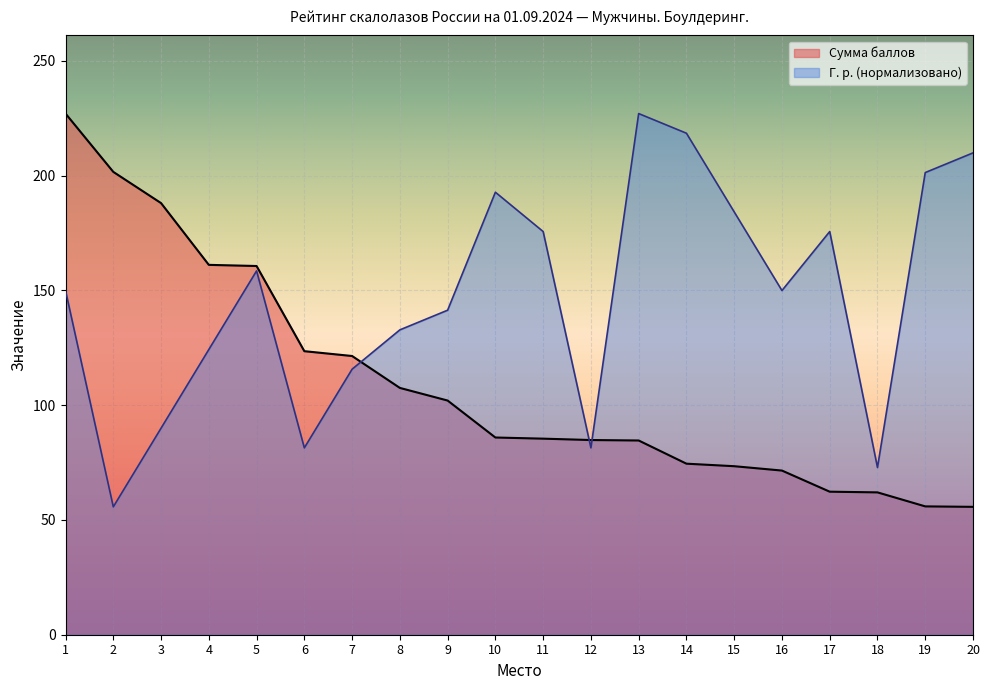

Which series has the largest total across all categories?

Г. р. (нормализовано)